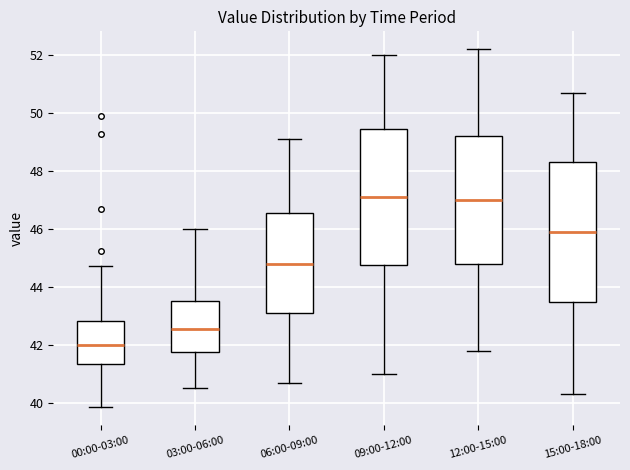

Reading left to right, transcribe this box plot: for each box, give where its median line is, the range the box spans, and where its two whiskers end, as read against the y-axis. The values are not printed on the chart, so give them approximately, as read against the axis.

00:00-03:00: median 42.0, box 41.4 to 42.8, whiskers 39.8 to 44.8
03:00-06:00: median 42.6, box 41.8 to 43.6, whiskers 40.6 to 46.0
06:00-09:00: median 44.8, box 43.2 to 46.6, whiskers 40.8 to 49.2
09:00-12:00: median 47.2, box 44.8 to 49.4, whiskers 41.0 to 52.0
12:00-15:00: median 47.0, box 44.8 to 49.2, whiskers 41.8 to 52.2
15:00-18:00: median 46.0, box 43.6 to 48.4, whiskers 40.4 to 50.8